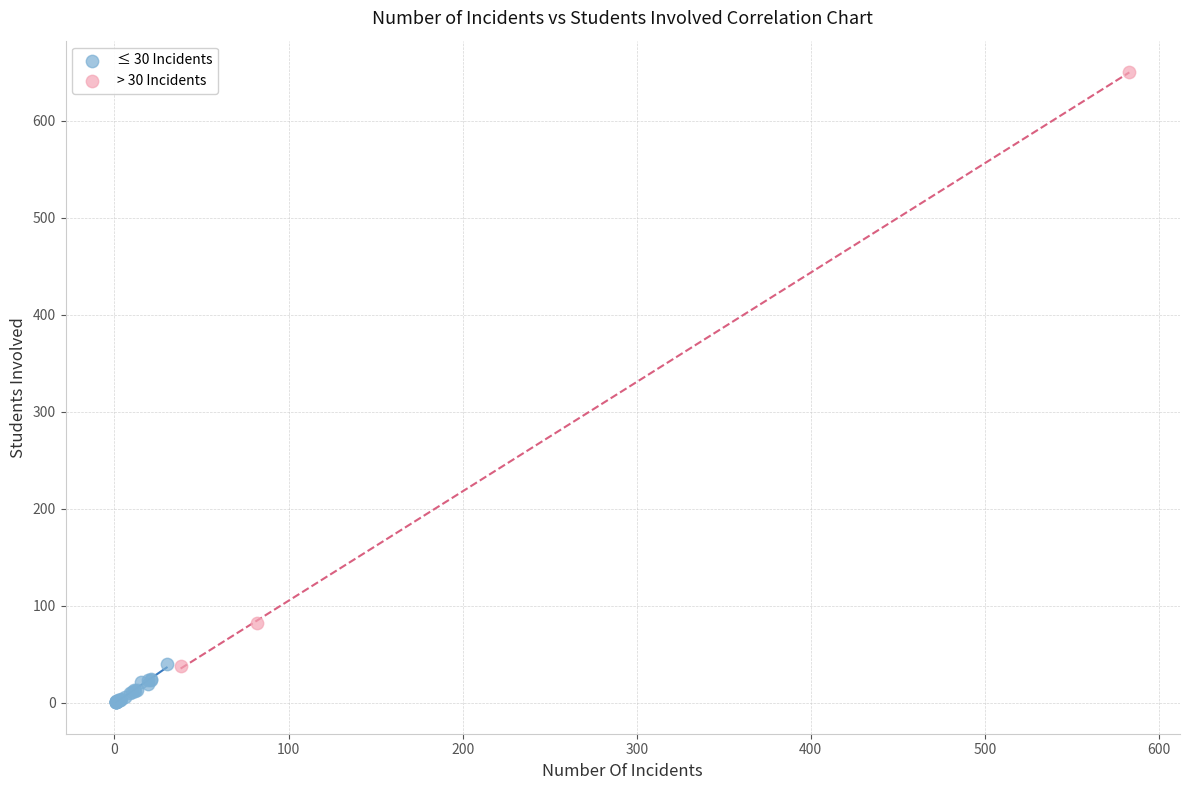

Which series has the widest spread of Y values?

> 30 Incidents